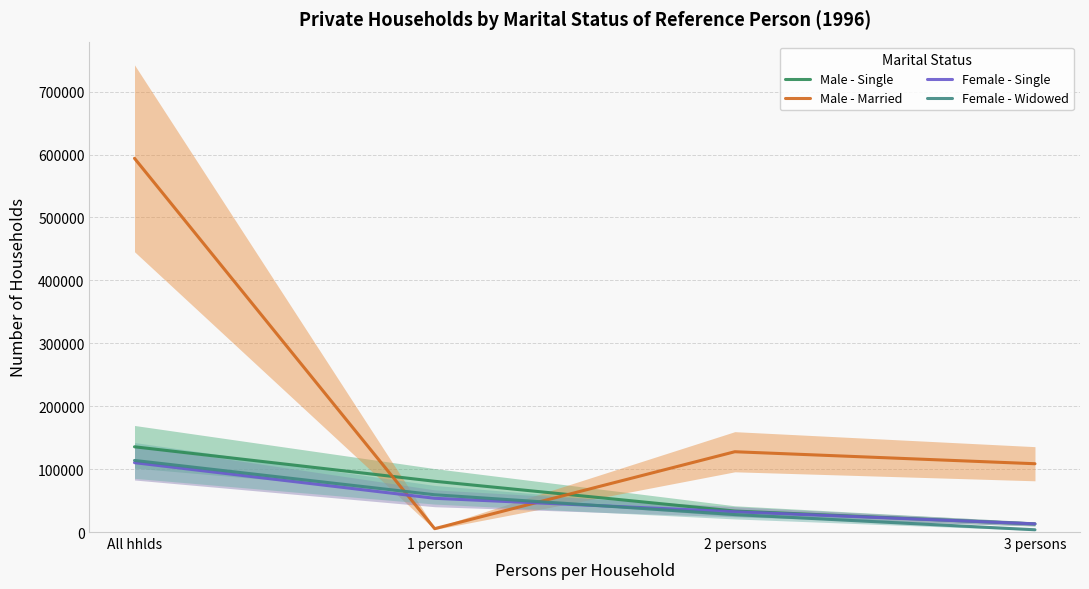

Is the value of Female - Widowed at All hhlds greater than the value of Male - Married at 1 person?

Yes